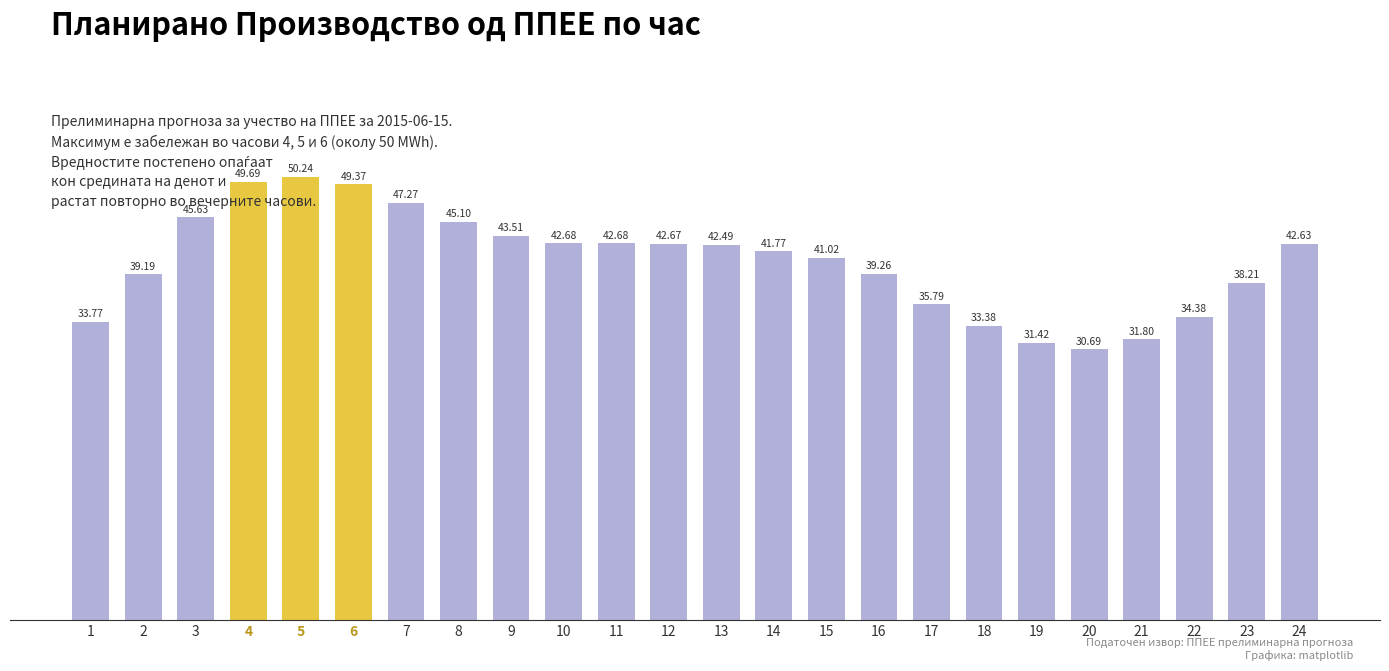

Approximately how many times larger is the value at 9 compared to 7?

0.9